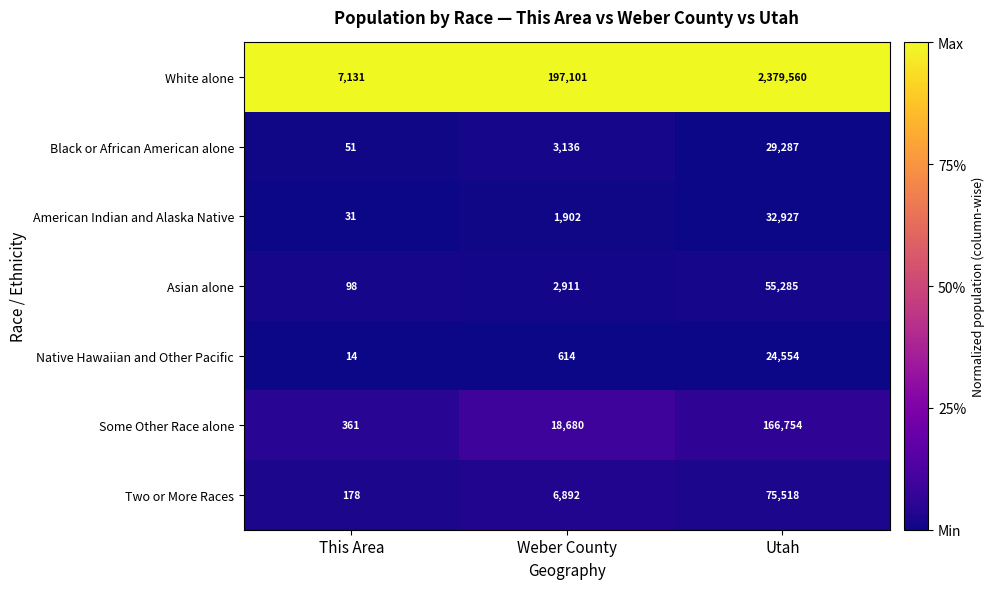

At which category is the sum across all series the highest?

Utah